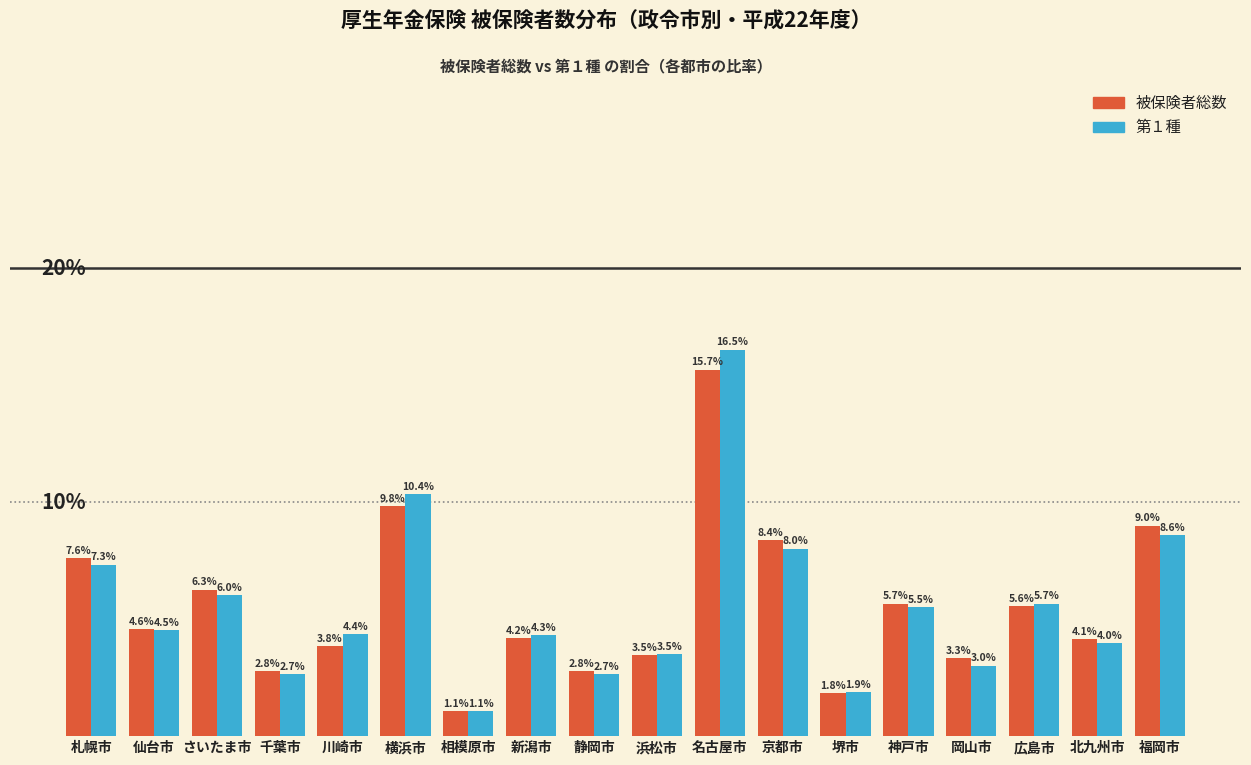

Between 京都市 and 北九州市, which series saw the biggest shift?

被保険者総数